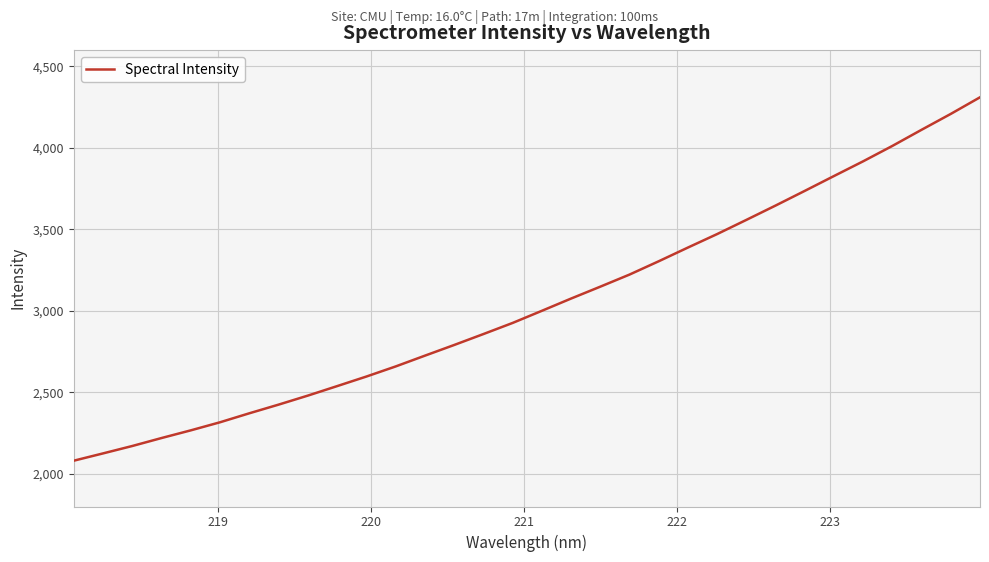

What is the sum of all values?

97496.5